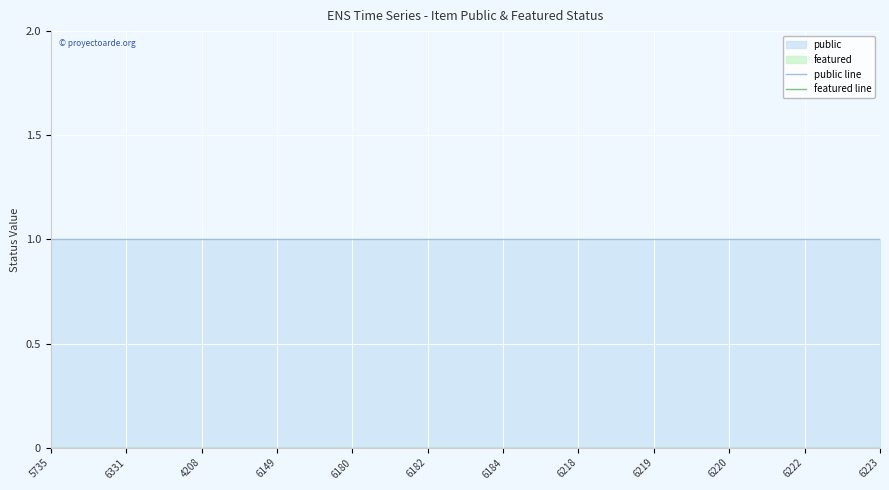

True or false: featured line and public line cross at least once.

False